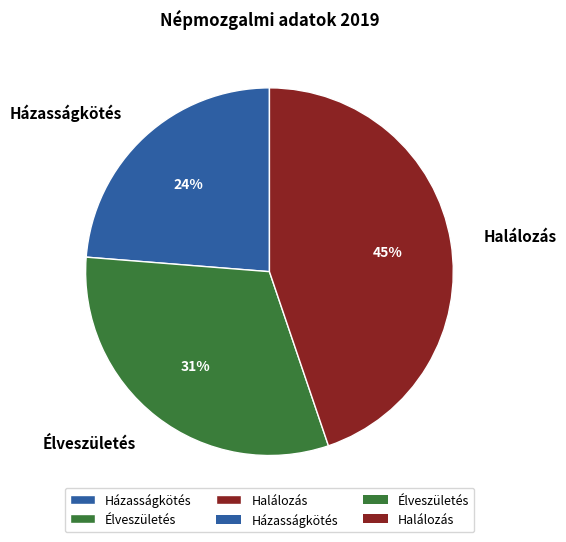

Is there any slice that represents more than half of the pie?

No